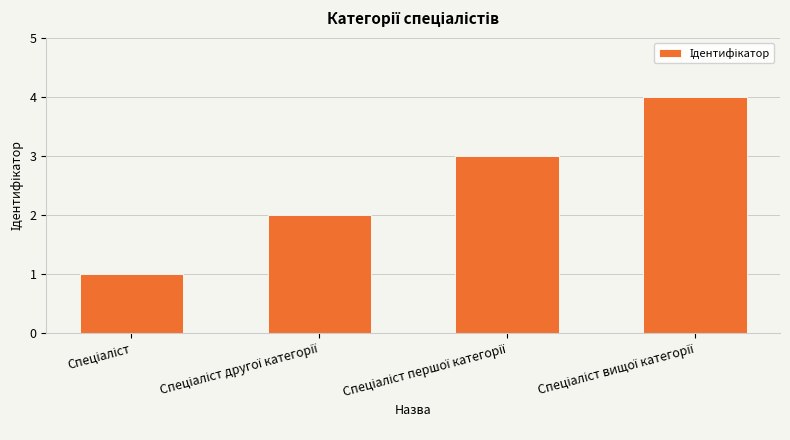

What is the maximum value shown in the chart?

4